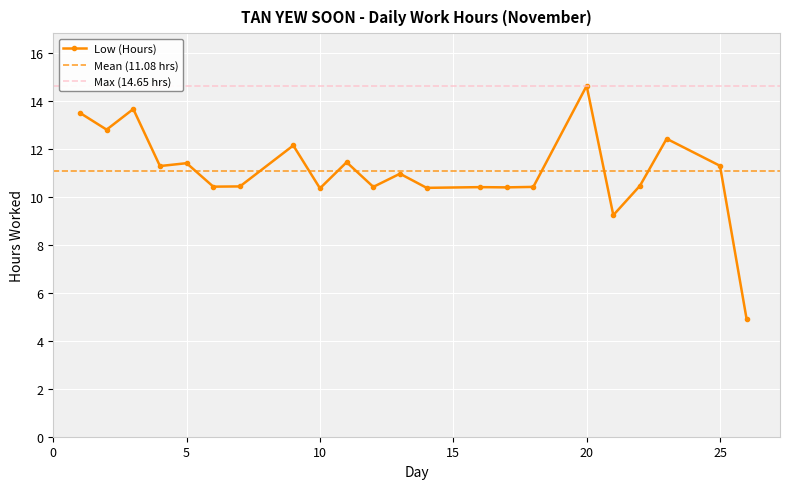

Which has a higher value, 3 or 13?

3